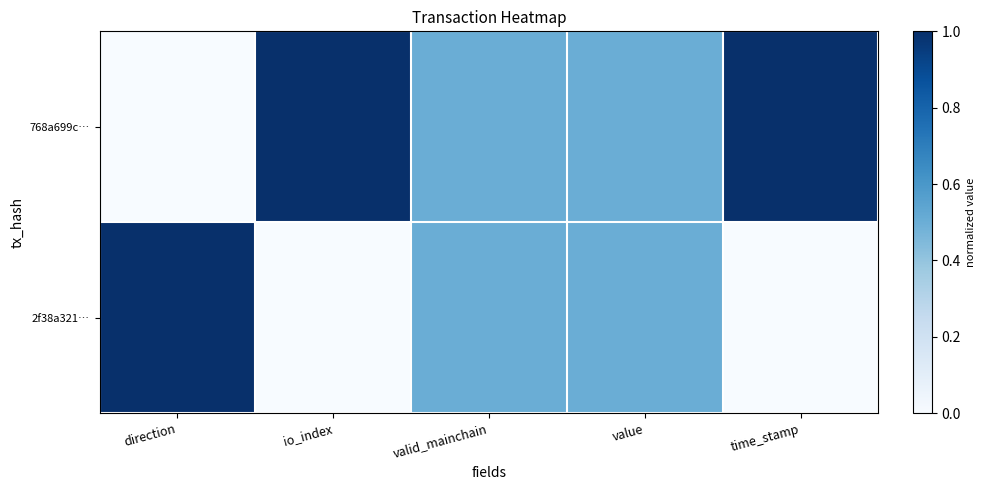

List the series in order of their overall mean, lowest first.

2f38a321…, 768a699c…